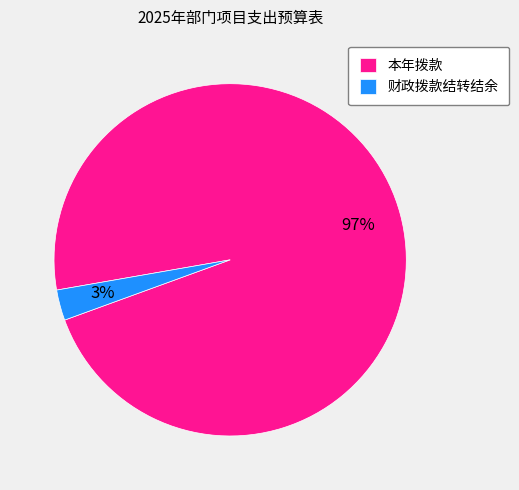

To the nearest percent, what portion does 财政拨款结转结余 represent?

3%